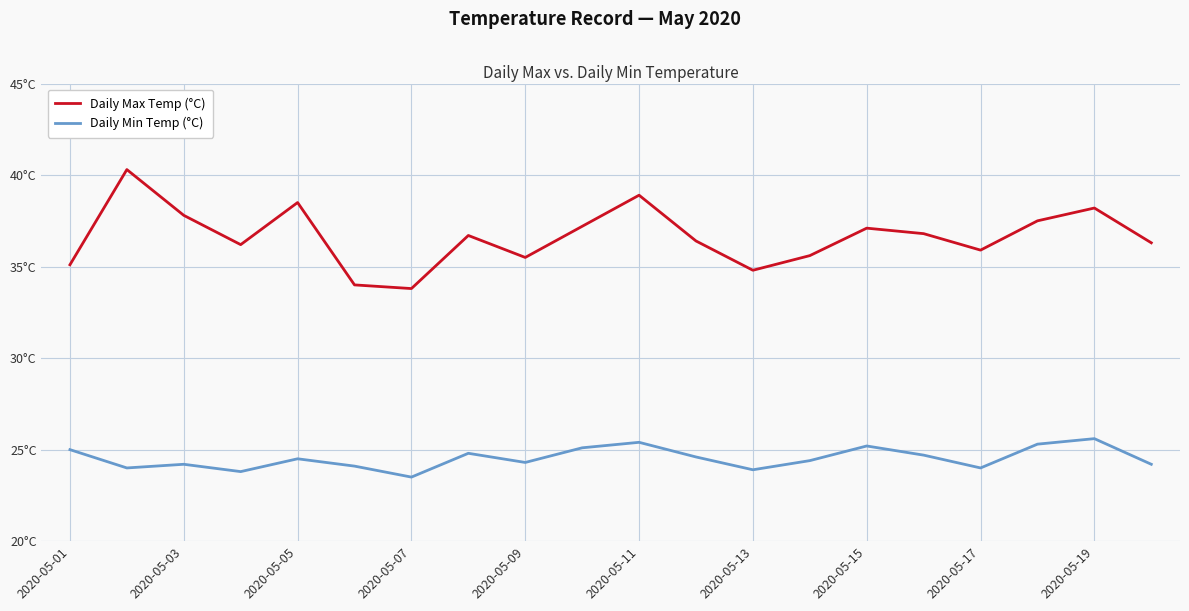

True or false: Daily Min Temp (°C) and Daily Max Temp (°C) cross at least once.

False